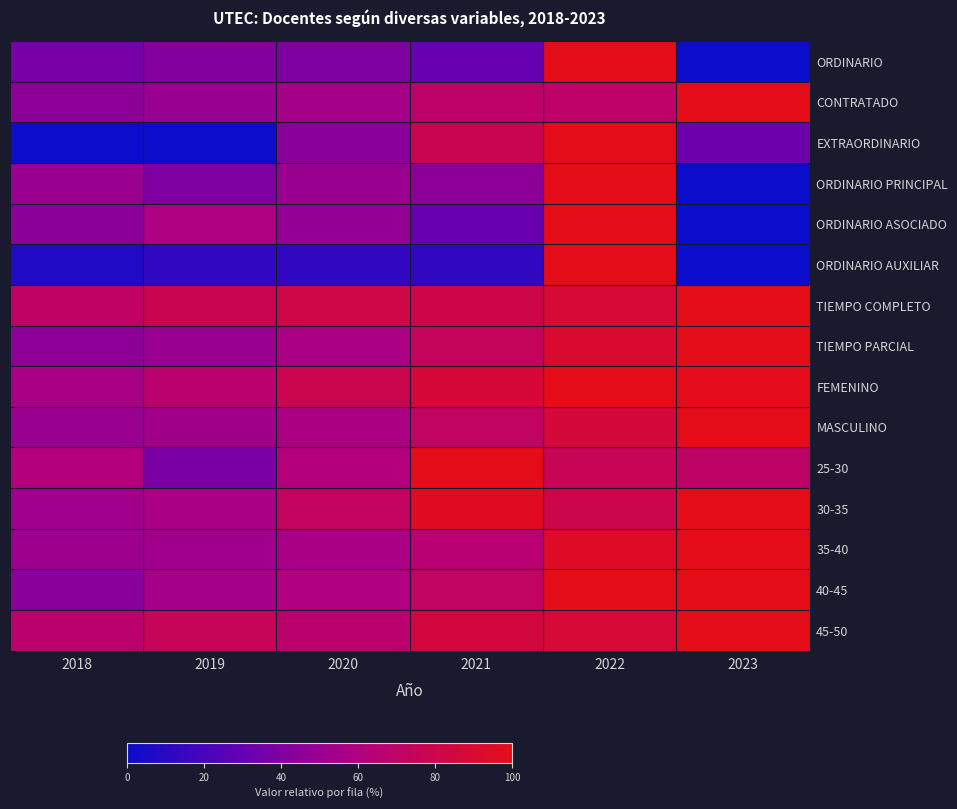

Which has a higher value, 2020 or 2023?

2020